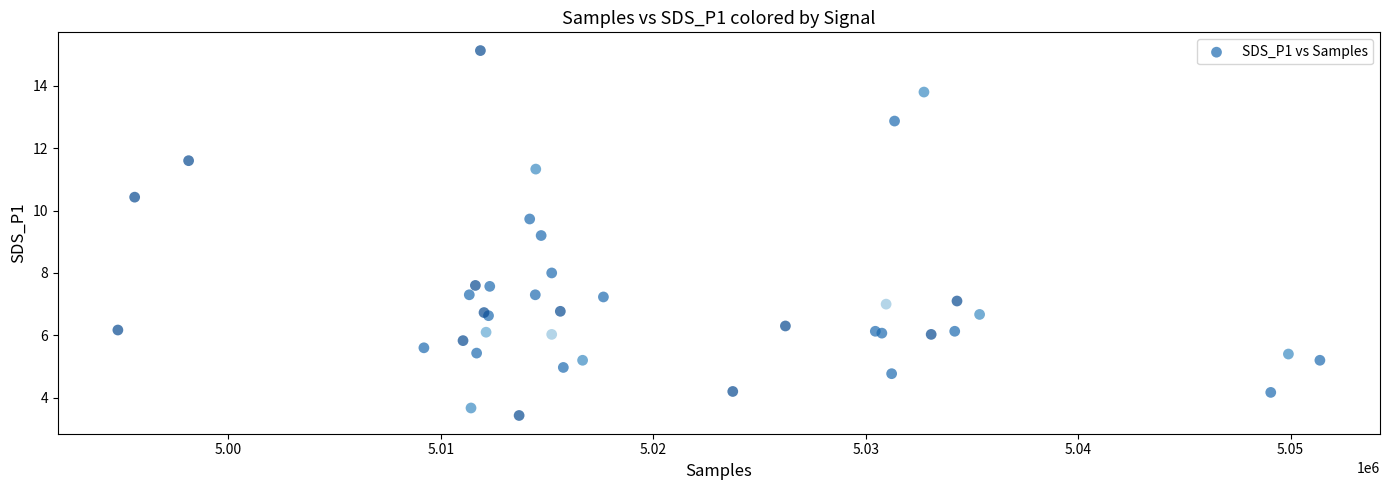

What Y value in the scatter plot is closest to 9?

9.2